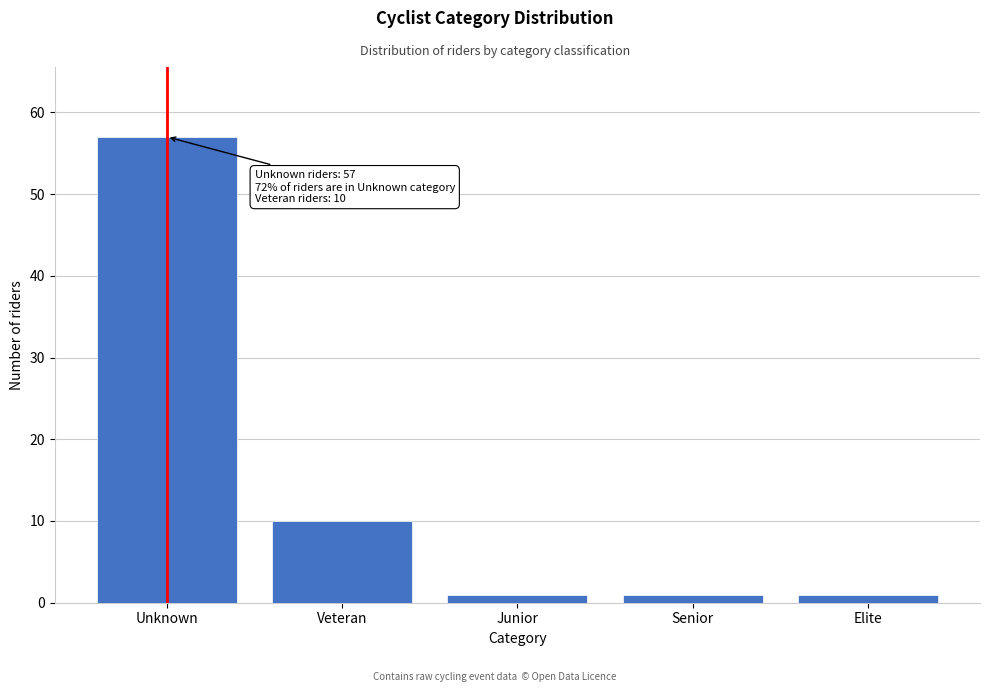

Reading left to right, transcribe all the data shown in this chart.

57	10	1	1	1